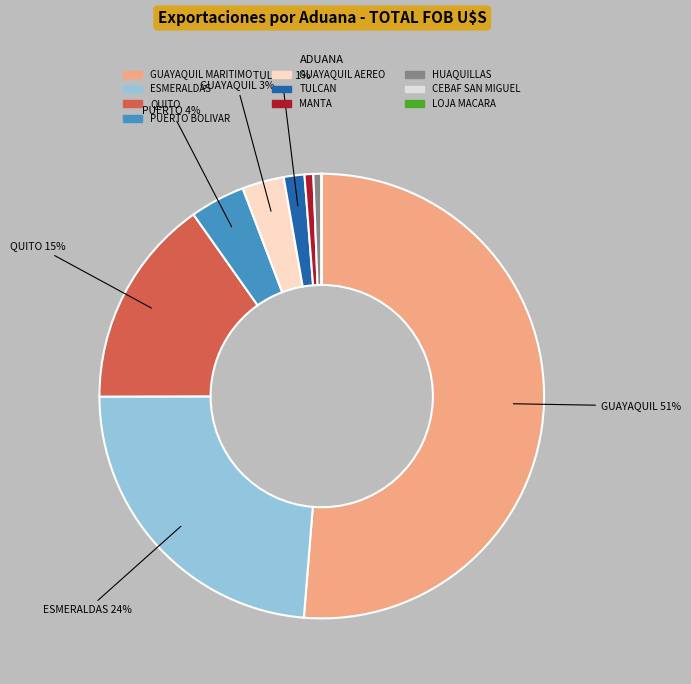

Count the number of slices in the pie.

10